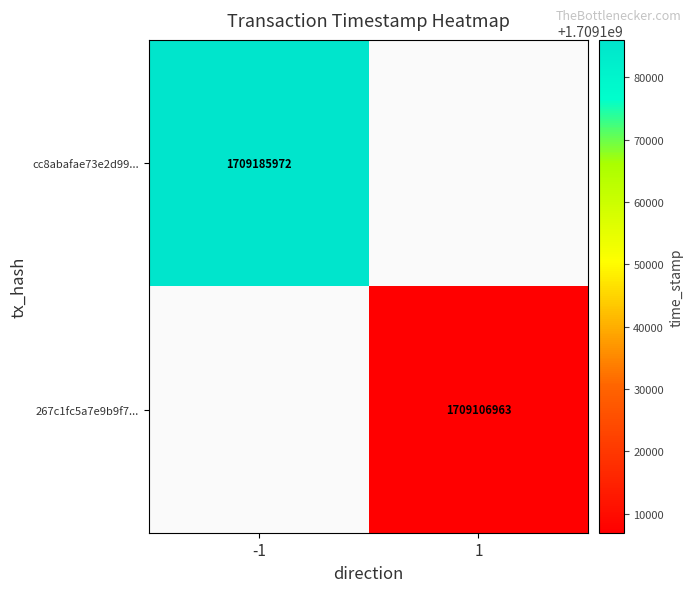

The value of cc8abafae73e2d99... at -1 is 1709185972. True or false?

True